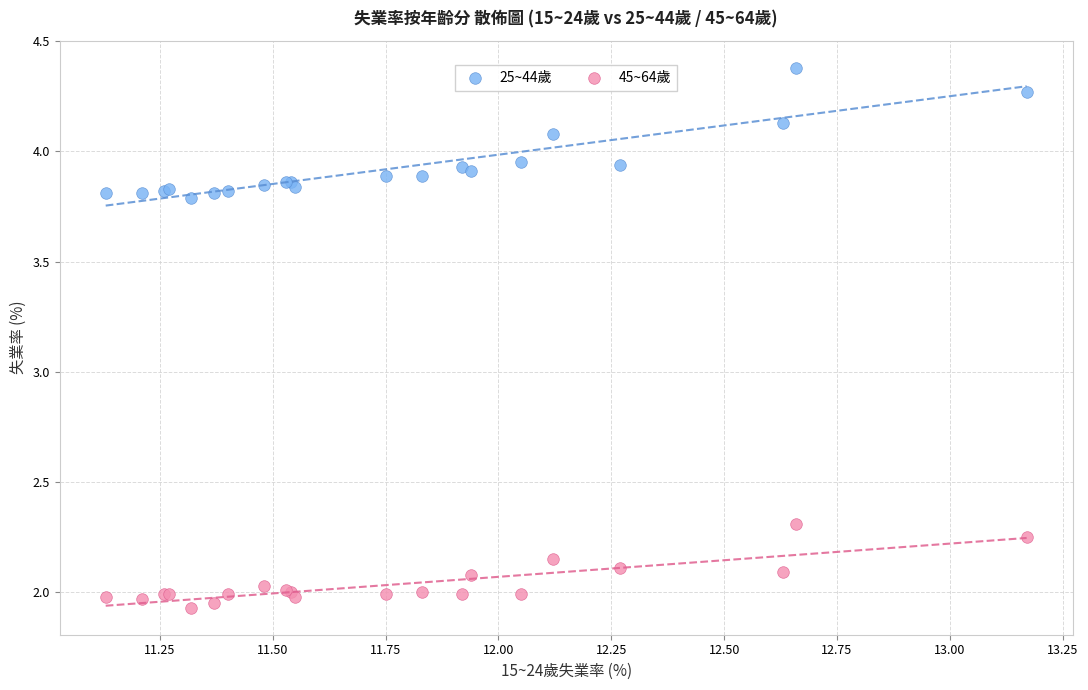

Which series reaches the minimum Y coordinate?

45~64歲